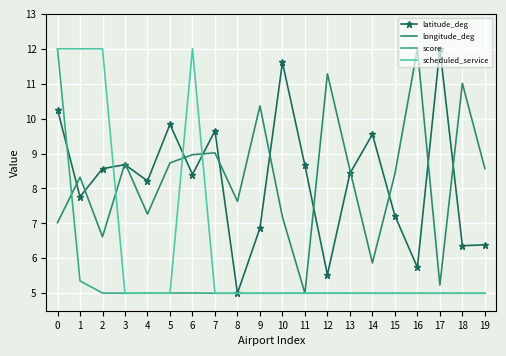

Count the number of data series in this chart.

4